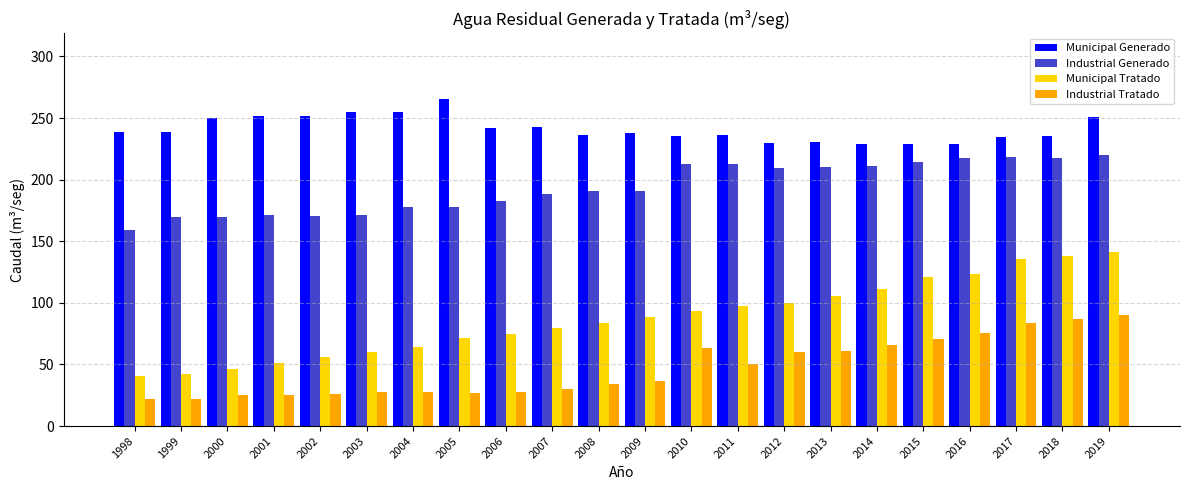

What is the value of the Municipal Generado bar at the 16th from the left?

230.2